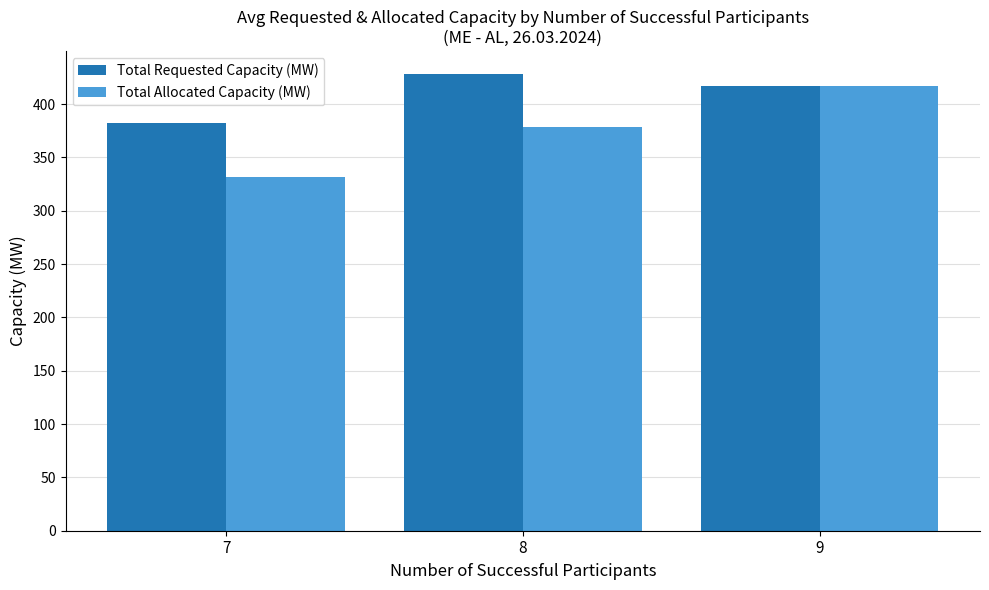

How many bars are there in total?

6